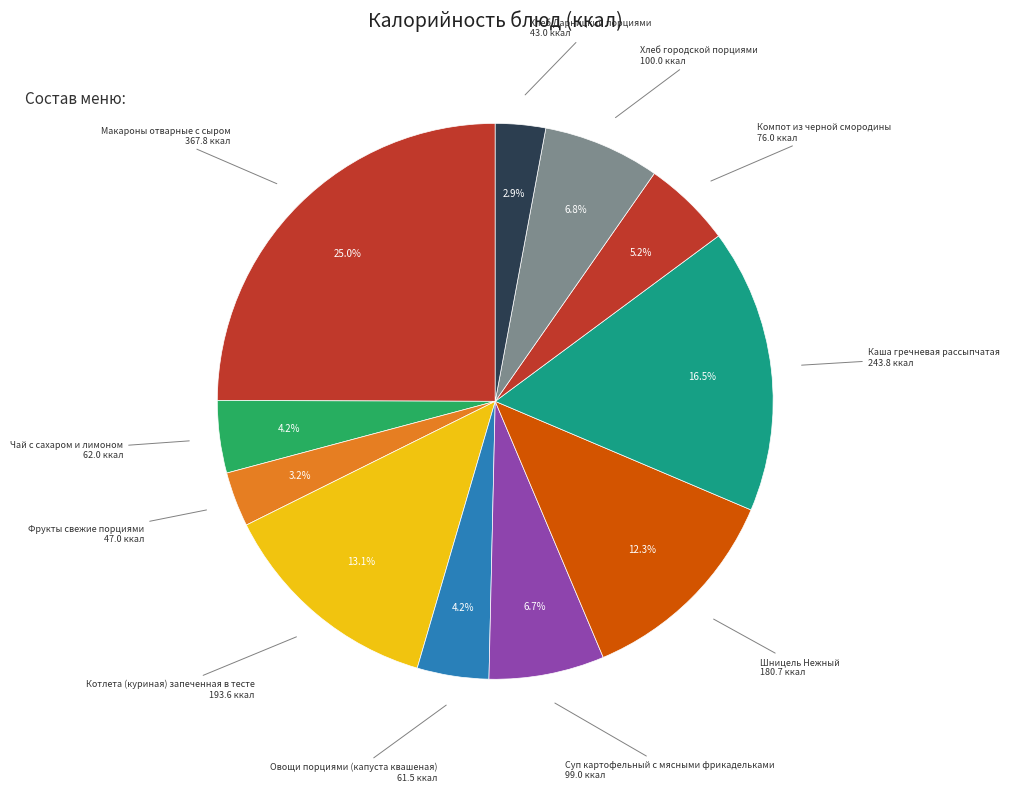

What is the smallest slice in the pie chart?

Хлеб Дарницкий порциями